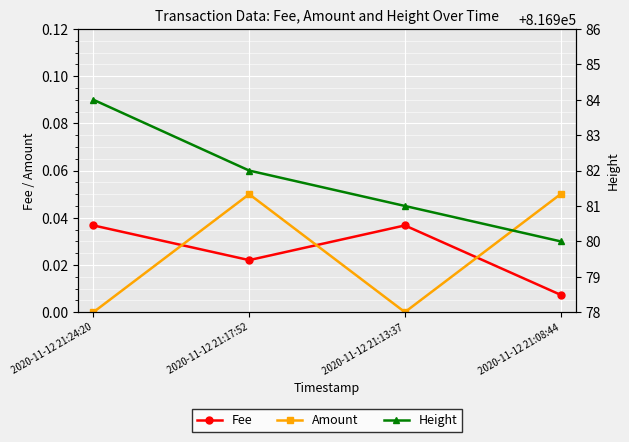

What is the sum of the Amount values at 2020-11-12 21:08:44 and 2020-11-12 21:13:37?

0.1